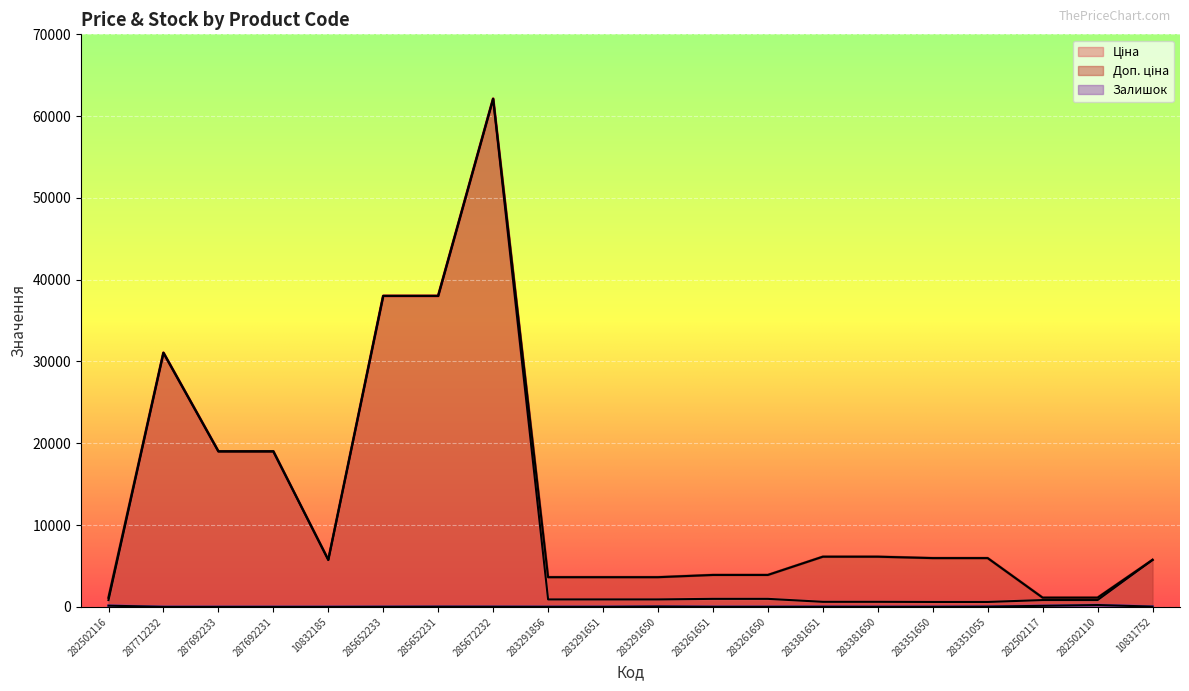

True or false: Ціна has a value of 1210.0 at 282502110.

False